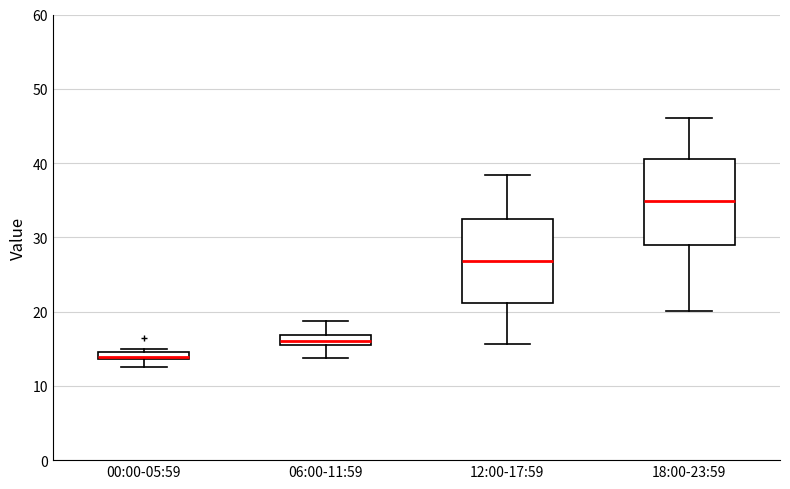

Where does the upper whisker of the box for 12:00-17:59 end on the y-axis? The values are not printed on the chart, so give them approximately, as read against the axis.

38